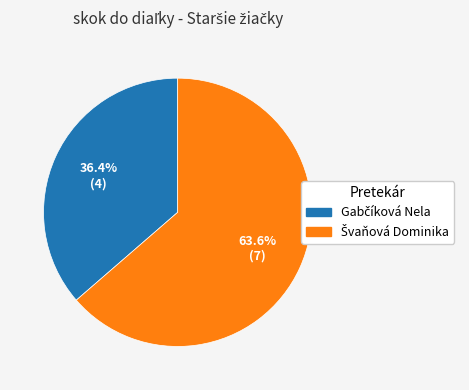

Is there a majority slice in this chart?

Yes